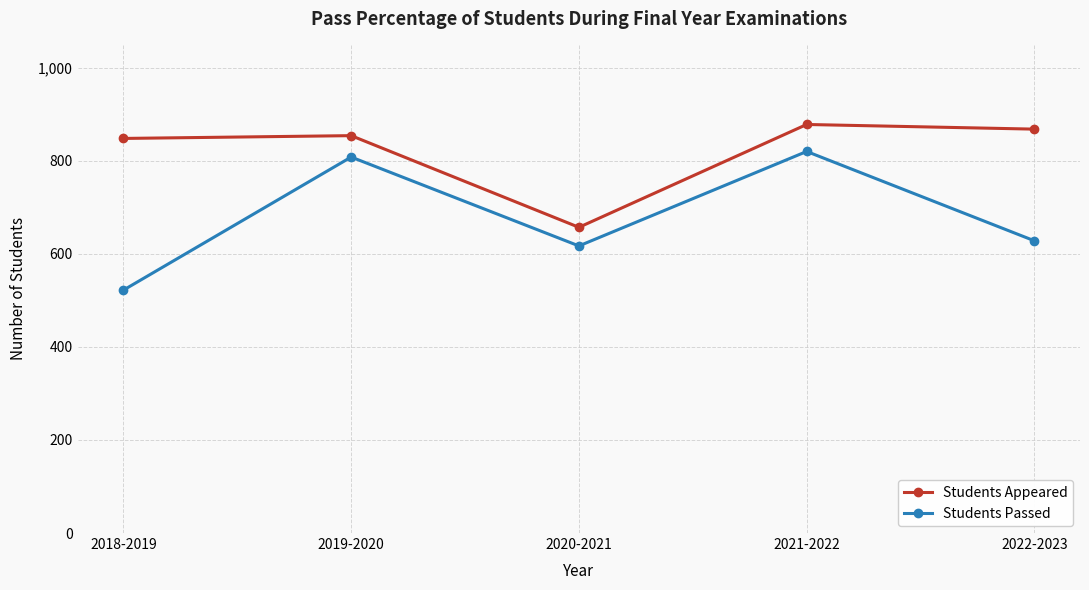

What is the smallest value displayed?

522